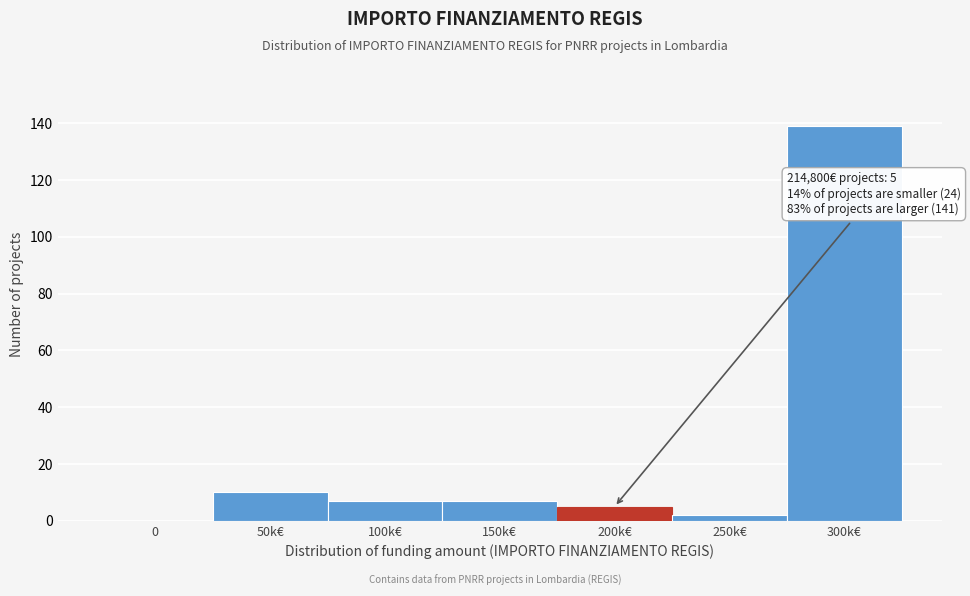

Reading left to right, extract all data points from this chart.

0=0	50k€=10	100k€=7	150k€=7	200k€=5	250k€=2	300k€=139